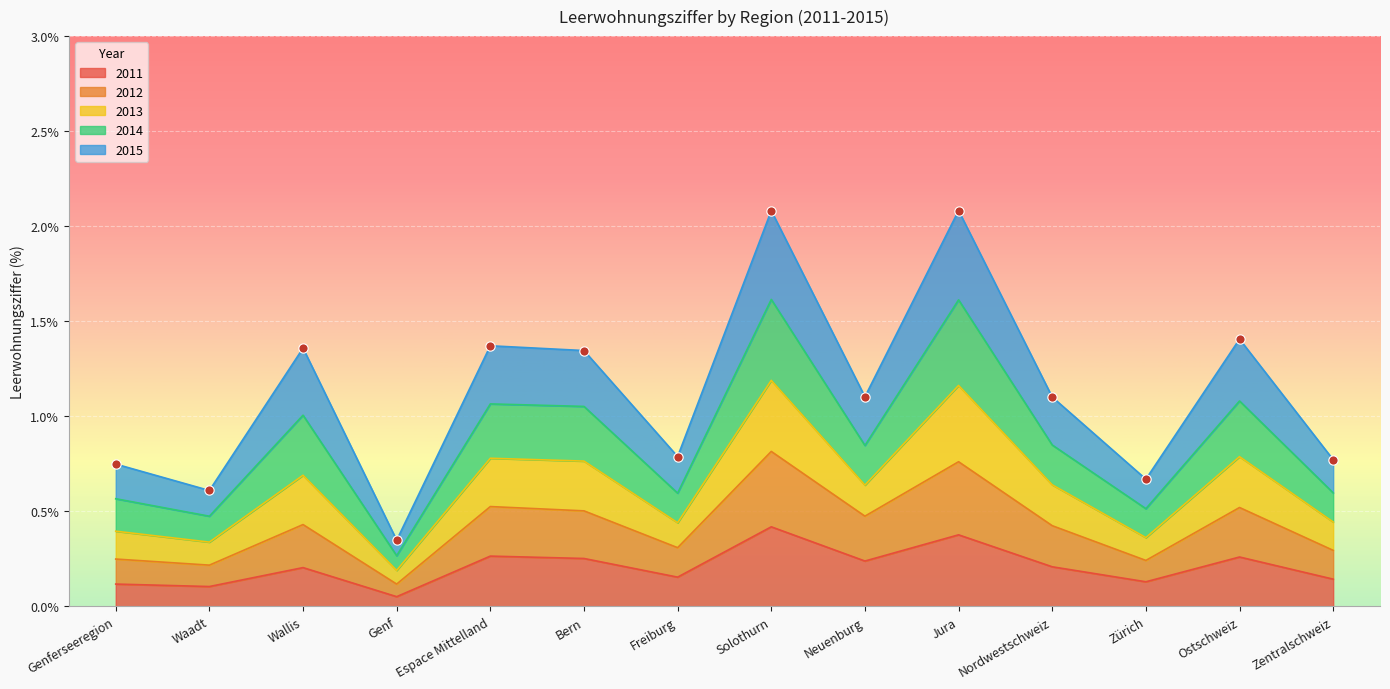

At which category is the sum across all series the highest?

Solothurn